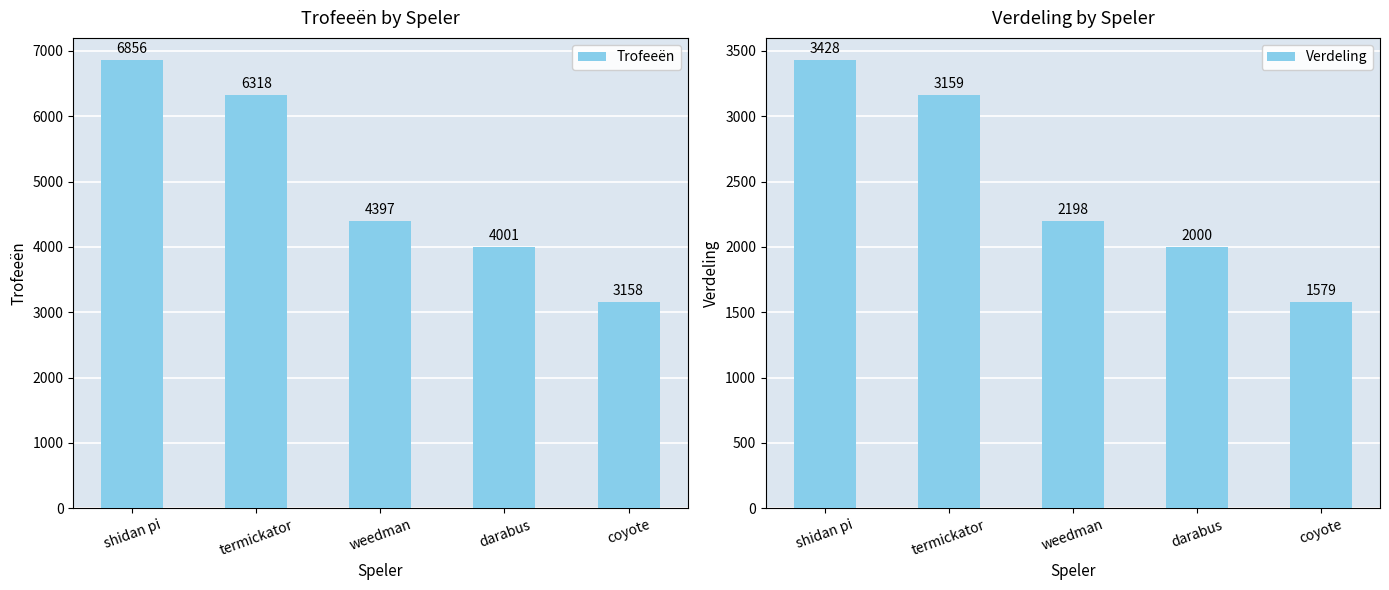

Reading left to right, extract all data points from this chart.

Trofeeën: shidan pi=6856	termickator=6318	weedman=4397	darabus=4001	coyote=3158
Verdeling: shidan pi=3428	termickator=3159	weedman=2198	darabus=2000	coyote=1579